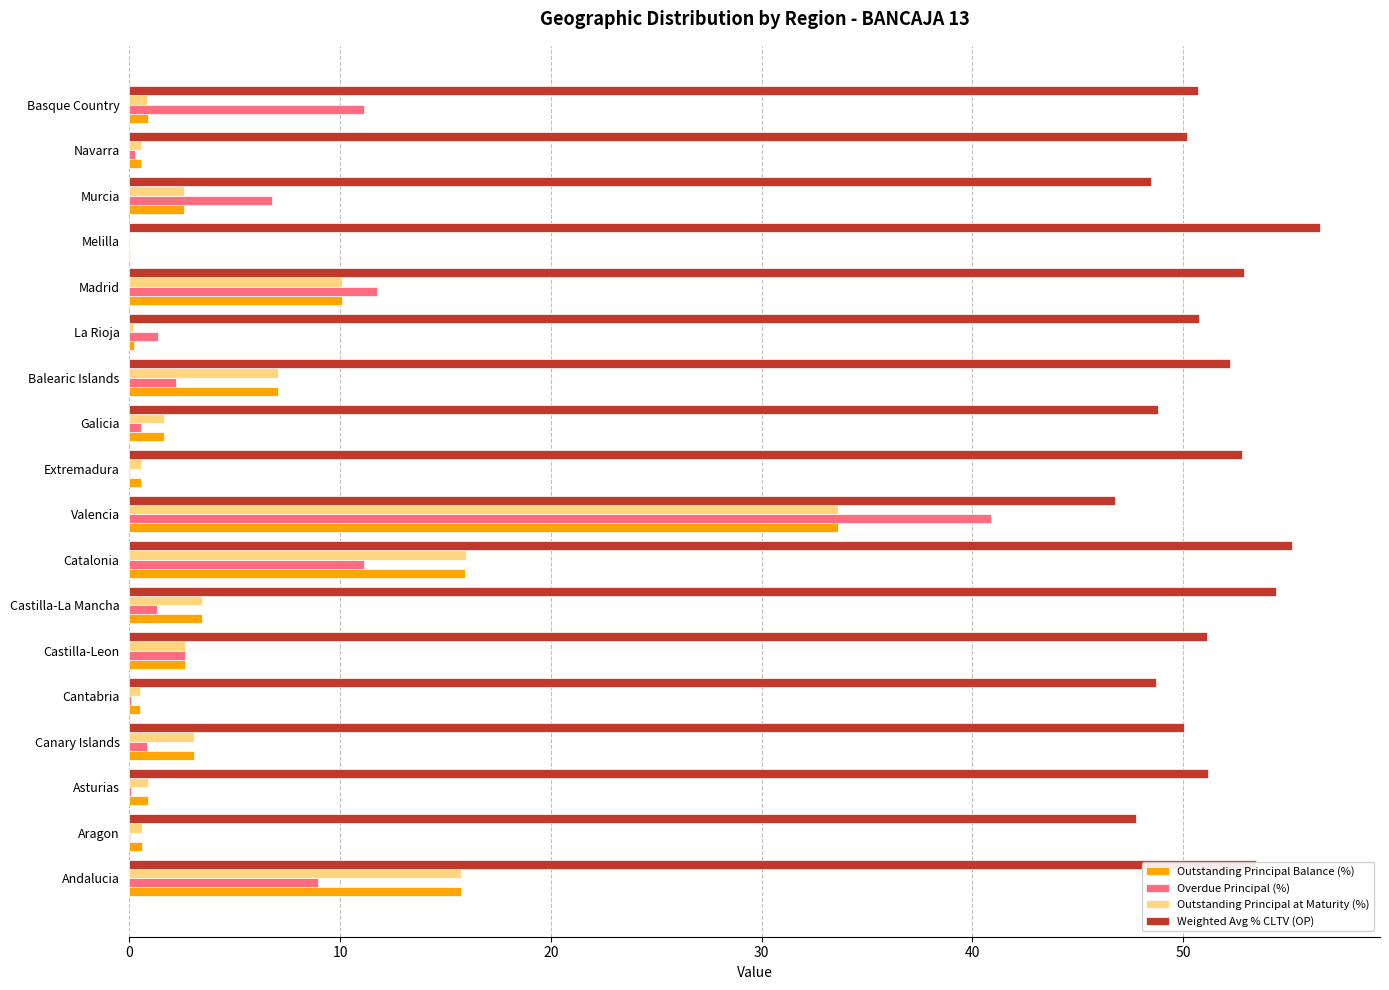

True or false: Weighted Avg % CLTV (OP) has a value of 19.7 at Galicia.

False